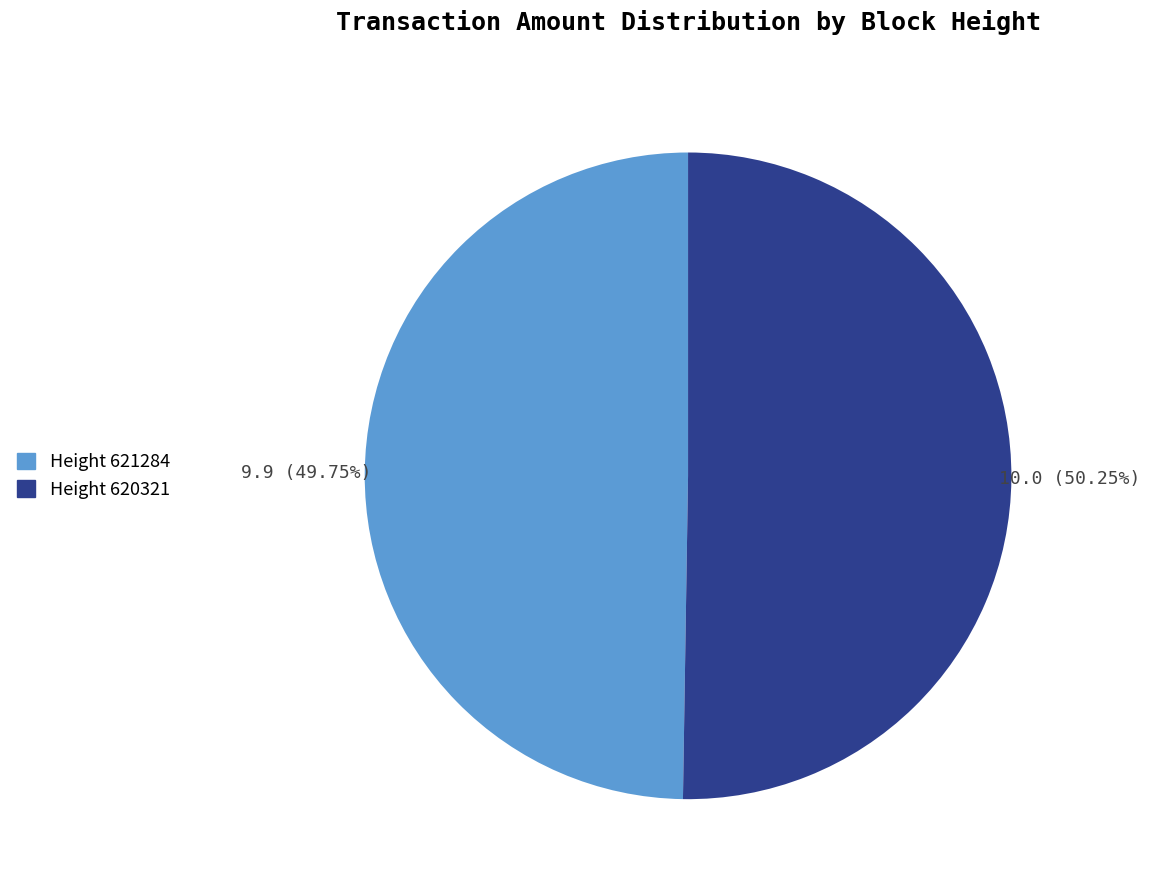

Is there any slice that represents more than half of the pie?

Yes